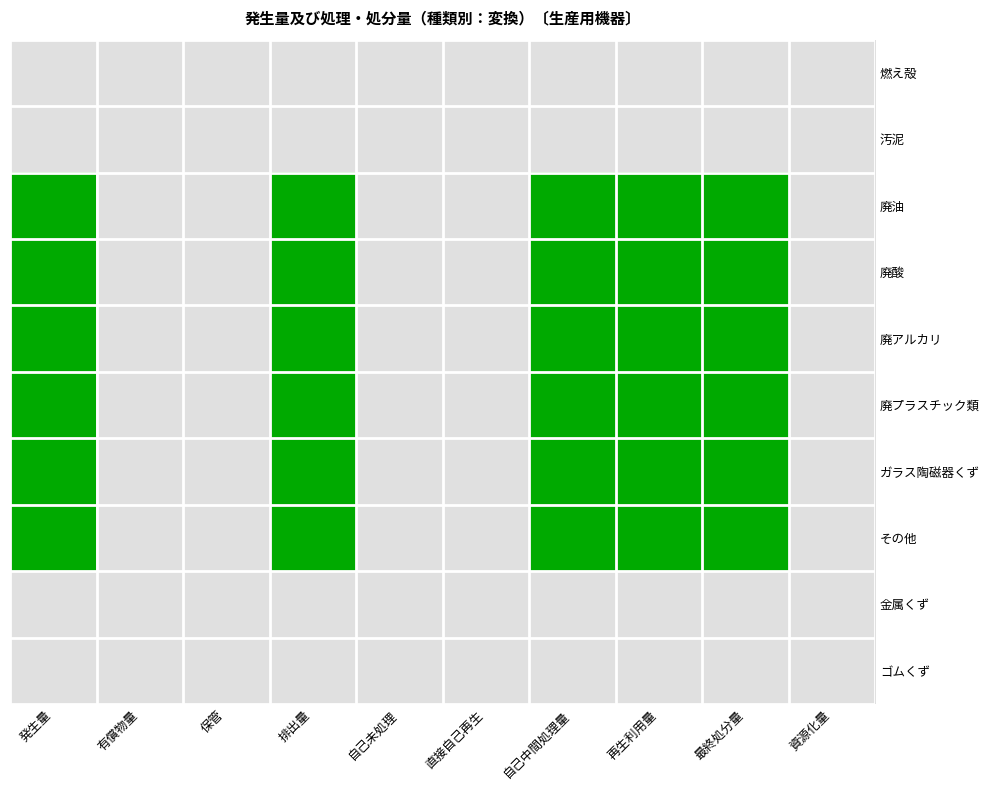

Reading left to right, extract all data points from this chart.

燃え殻: 発生量=0	有償物量=0	保管=0	排出量=0	自己未処理=0	直接自己再生=0	自己中間処理量=0	再生利用量=0	最終処分量=0	資源化量=0
汚泥: 発生量=0	有償物量=0	保管=0	排出量=0	自己未処理=0	直接自己再生=0	自己中間処理量=0	再生利用量=0	最終処分量=0	資源化量=0
廃油: 発生量=1	有償物量=0	保管=0	排出量=1	自己未処理=0	直接自己再生=0	自己中間処理量=1	再生利用量=1	最終処分量=1	資源化量=0
廃酸: 発生量=1	有償物量=0	保管=0	排出量=1	自己未処理=0	直接自己再生=0	自己中間処理量=1	再生利用量=1	最終処分量=1	資源化量=0
廃アルカリ: 発生量=1	有償物量=0	保管=0	排出量=1	自己未処理=0	直接自己再生=0	自己中間処理量=1	再生利用量=1	最終処分量=1	資源化量=0
廃プラスチック類: 発生量=1	有償物量=0	保管=0	排出量=1	自己未処理=0	直接自己再生=0	自己中間処理量=1	再生利用量=1	最終処分量=1	資源化量=0
ガラス陶磁器くず: 発生量=1	有償物量=0	保管=0	排出量=1	自己未処理=0	直接自己再生=0	自己中間処理量=1	再生利用量=1	最終処分量=1	資源化量=0
その他: 発生量=1	有償物量=0	保管=0	排出量=1	自己未処理=0	直接自己再生=0	自己中間処理量=1	再生利用量=1	最終処分量=1	資源化量=0
金属くず: 発生量=0	有償物量=0	保管=0	排出量=0	自己未処理=0	直接自己再生=0	自己中間処理量=0	再生利用量=0	最終処分量=0	資源化量=0
ゴムくず: 発生量=0	有償物量=0	保管=0	排出量=0	自己未処理=0	直接自己再生=0	自己中間処理量=0	再生利用量=0	最終処分量=0	資源化量=0